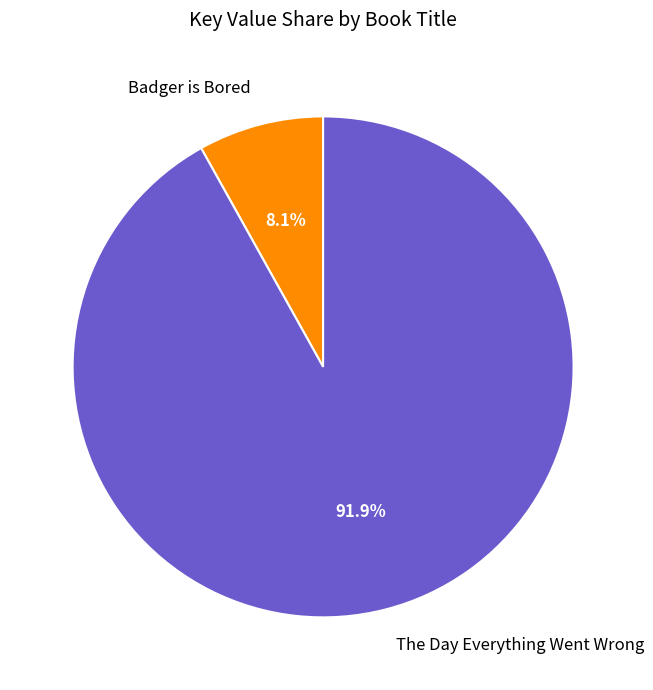

How many segments does this pie chart have?

2